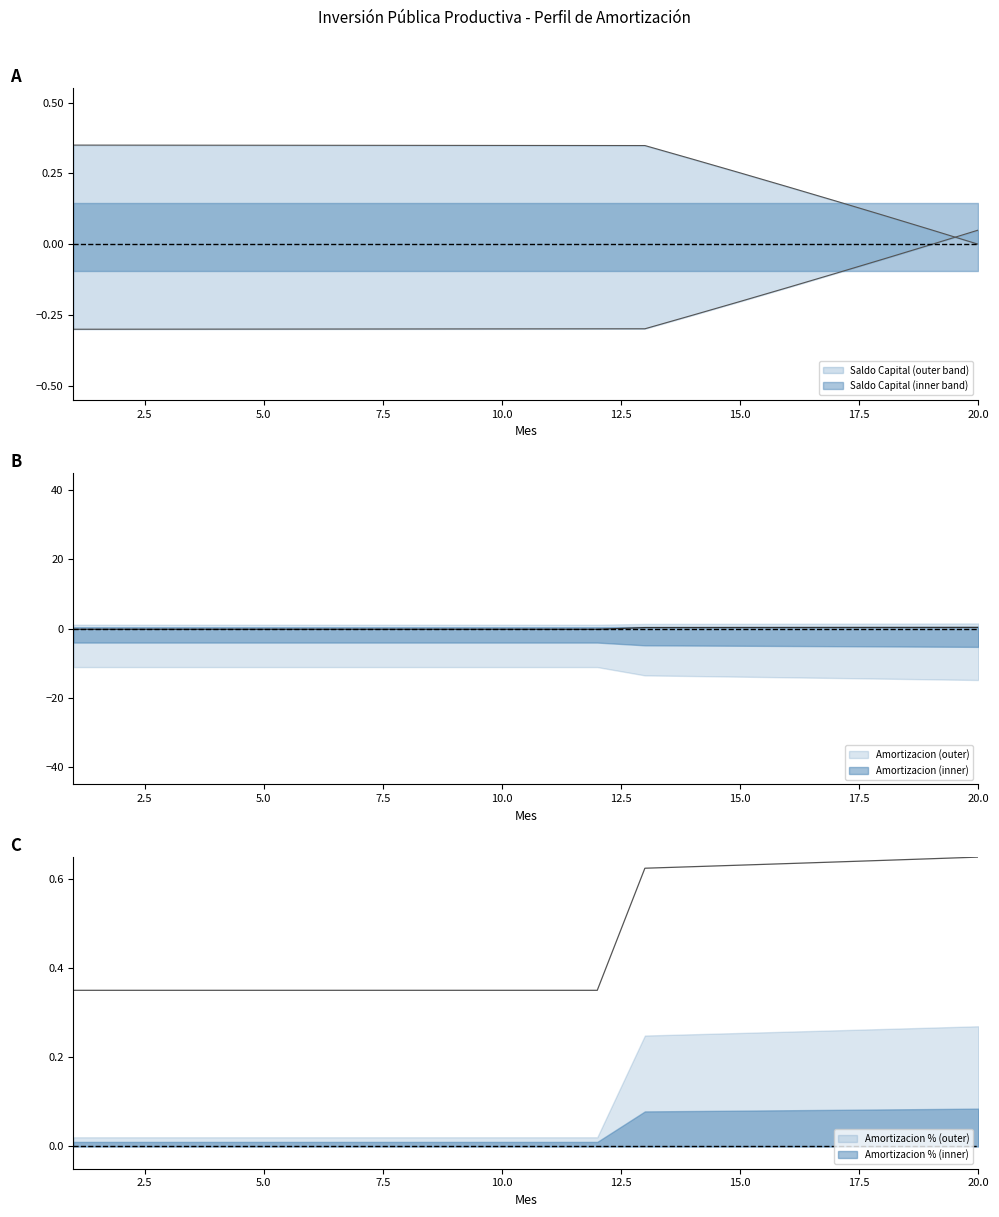

How many data points in Amortizacion are above 0?

8